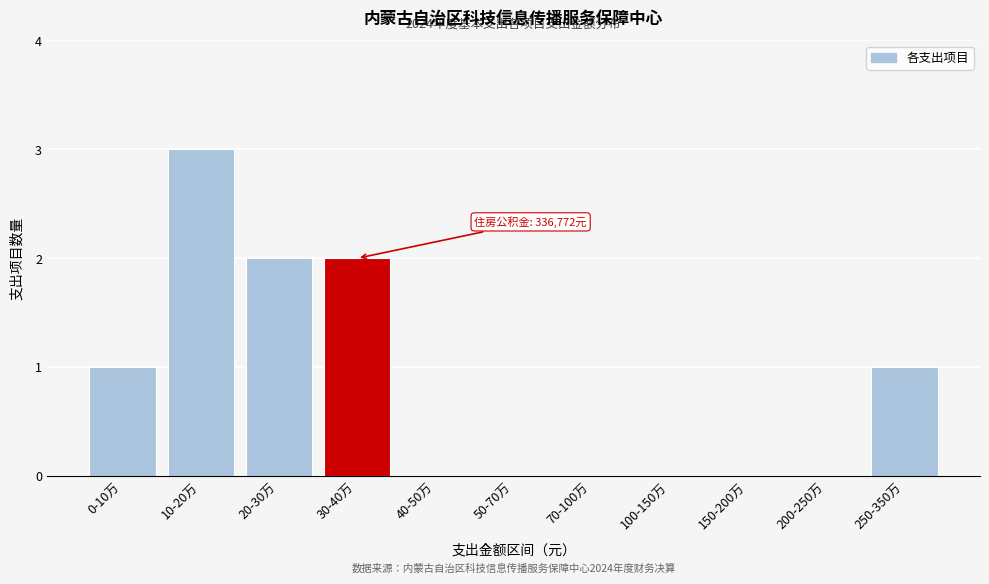

Reading left to right, list all the values displayed in this chart.

0-10万=1	10-20万=3	20-30万=2	30-40万=2	40-50万=0	50-70万=0	70-100万=0	100-150万=0	150-200万=0	200-250万=0	250-350万=1